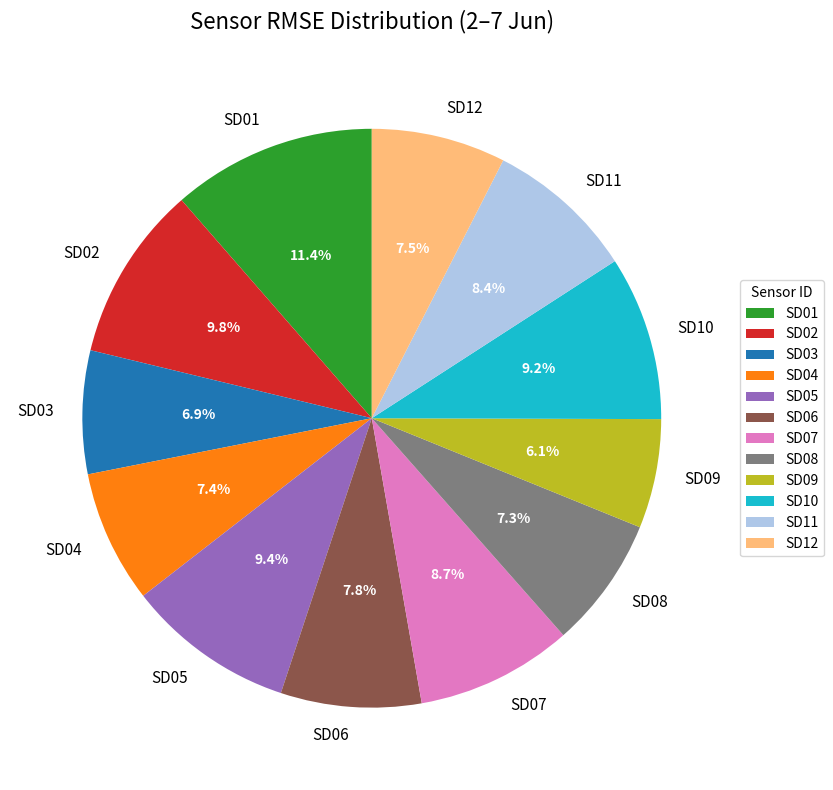

What portion of the pie excludes SD08?

92.7%